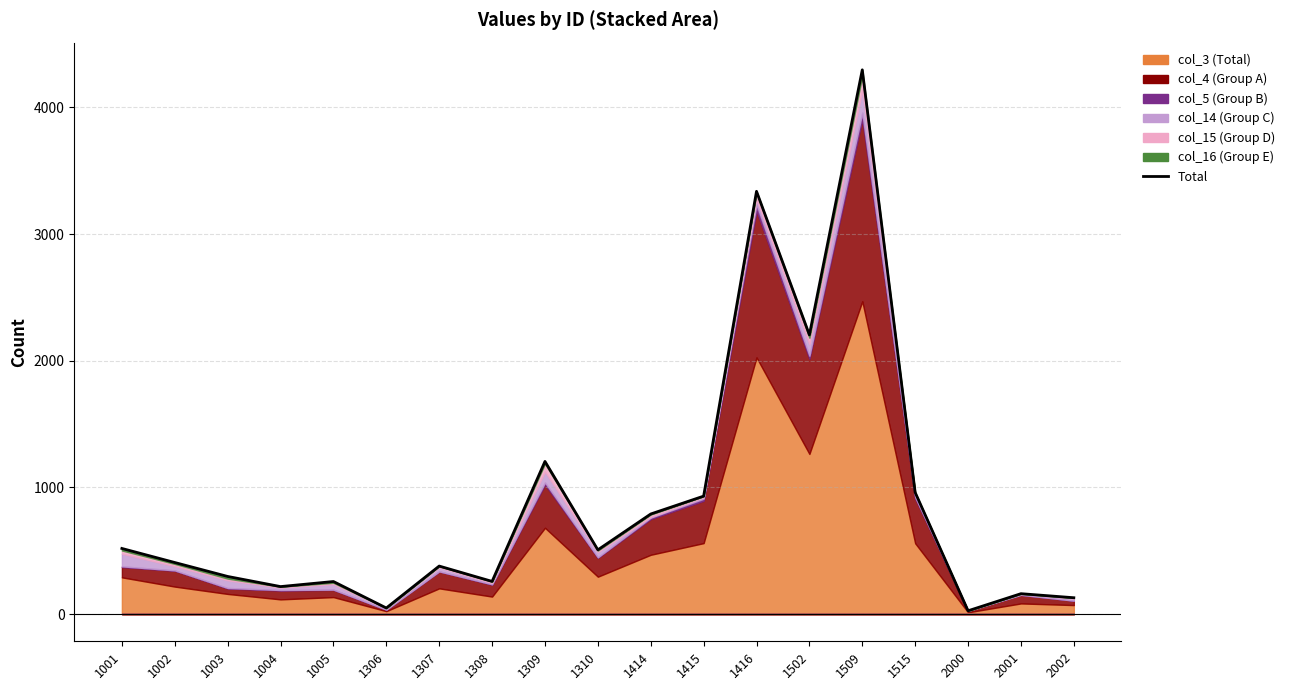

True or false: the data shows 54 at 2002.

False